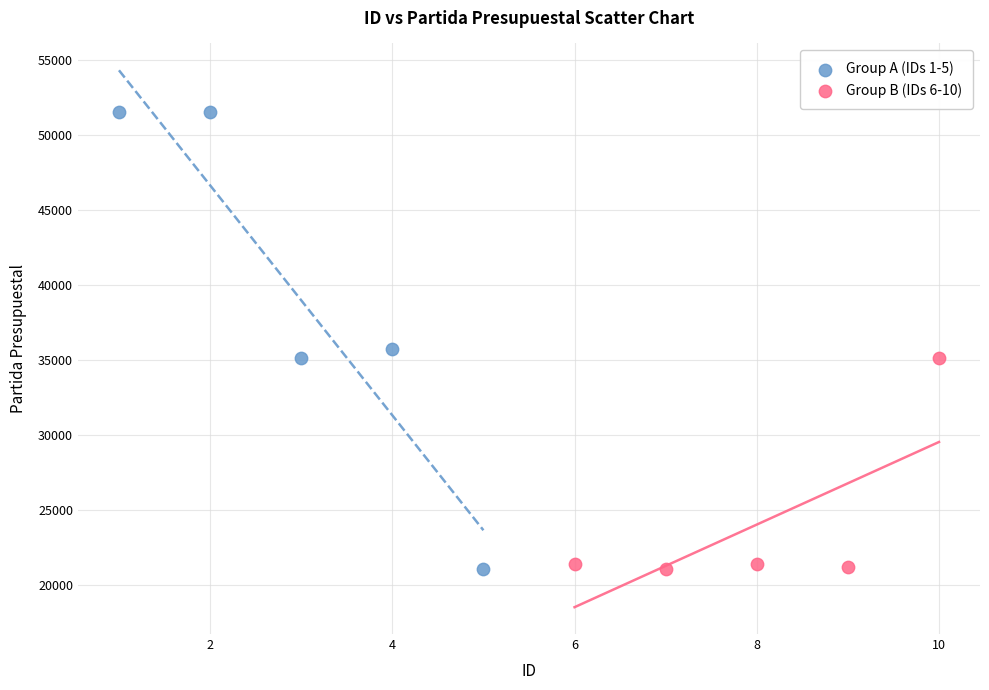

Which series has the widest spread of Y values?

Group A (IDs 1-5)